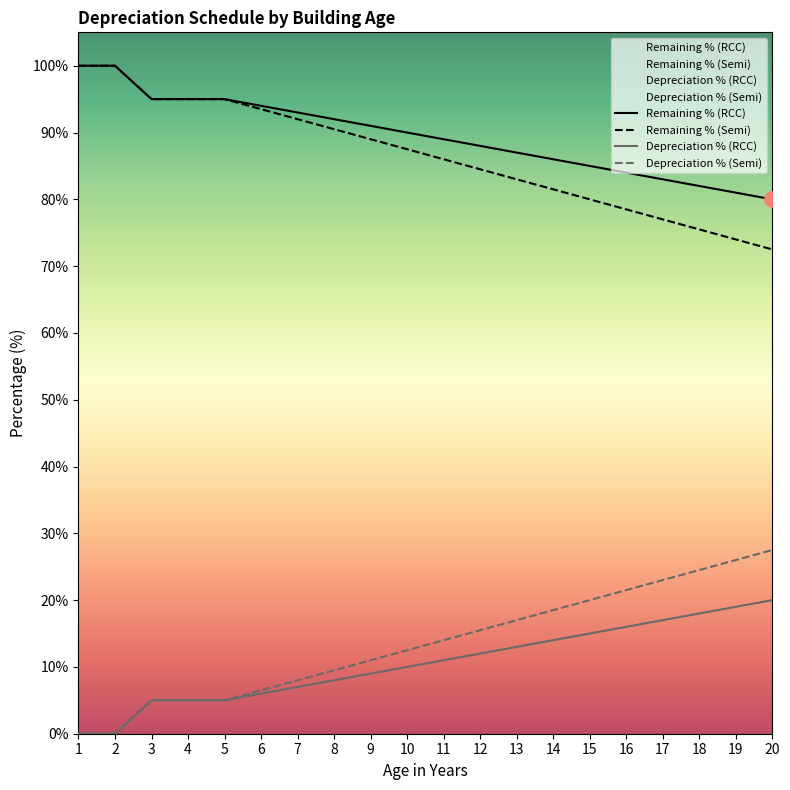

Is the value of Remaining % (RCC) at 14 greater than the value of Depreciation % (Semi) at 15?

Yes